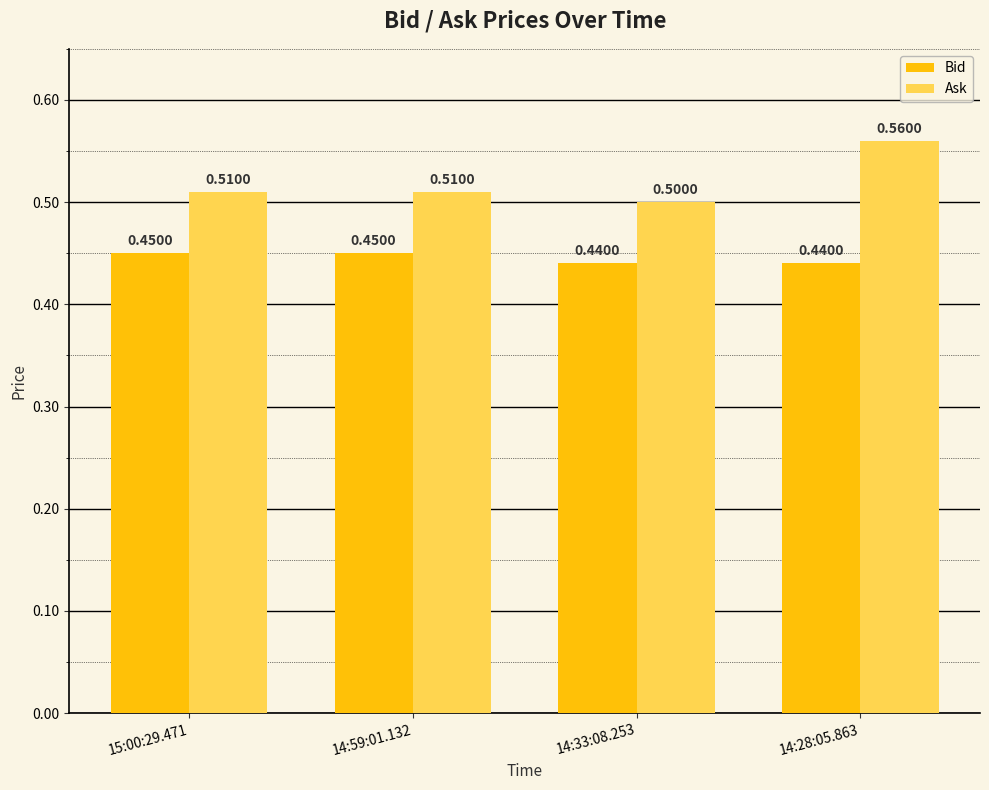

What position from the left is 14:59:01.132?

2